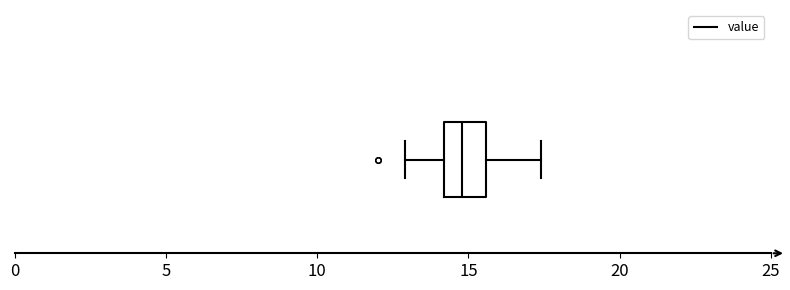

Transcribe this box plot: give where the median line is, the range the box spans, and where the two whiskers end, as read against the x-axis. The values are not printed on the chart, so give them approximately, as read against the axis.

median 15.0, box 14.0 to 15.5, whiskers 13.0 to 17.5